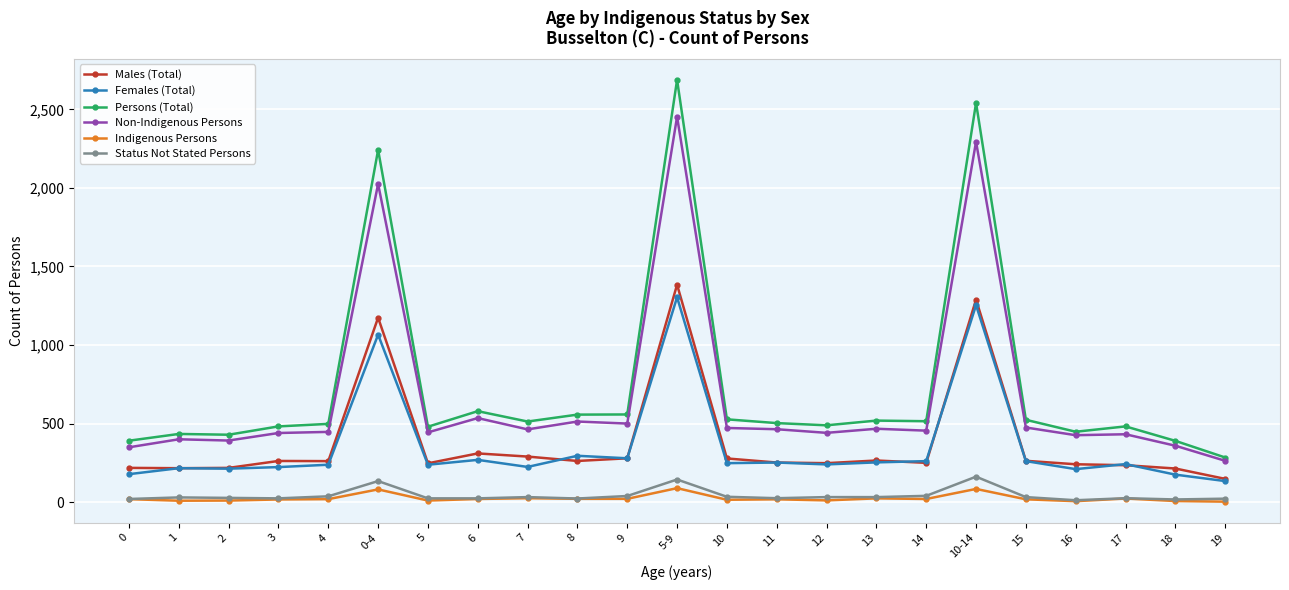

Which series has the largest total across all categories?

Persons (Total)